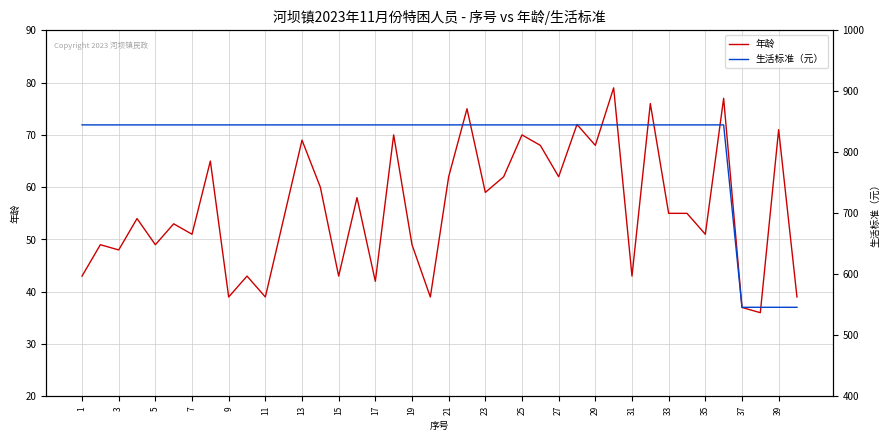

Reading left to right, transcribe all the data shown in this chart.

年龄: 43	49	48	54	49	53	51	65	39	43	39	54	69	60	43	58	42	70	49	39	62	75	59	62	70	68	62	72	68	79	43	76	55	55	51	77	37	36	71	39
生活标准（元）: 845	845	845	845	845	845	845	845	845	845	845	845	845	845	845	845	845	845	845	845	845	845	845	845	845	845	845	845	845	845	845	845	845	845	845	845	546	546	546	546